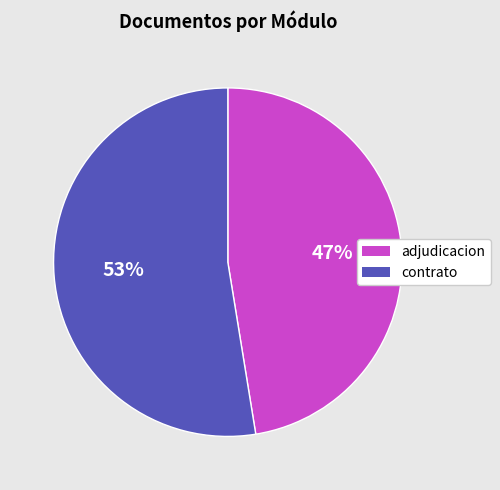

Which slice is the largest?

contrato